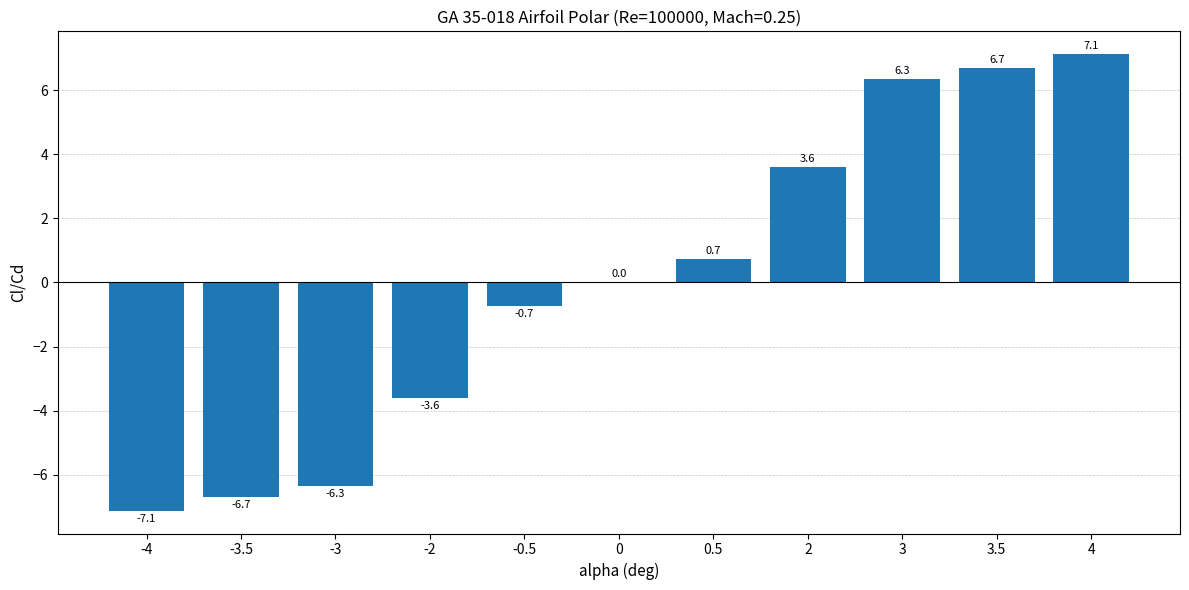

Count the number of data series in this chart.

1